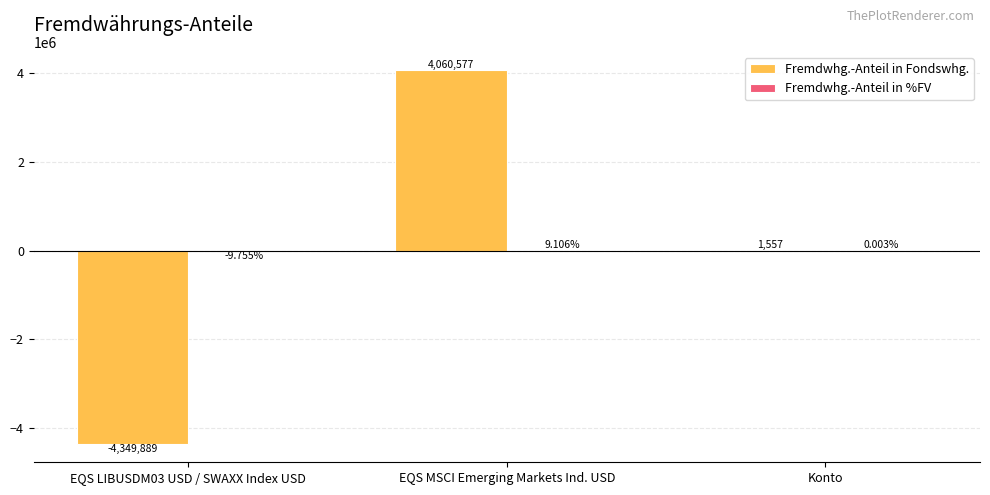

At which category is the sum across all series the highest?

EQS MSCI Emerging Markets Ind. USD